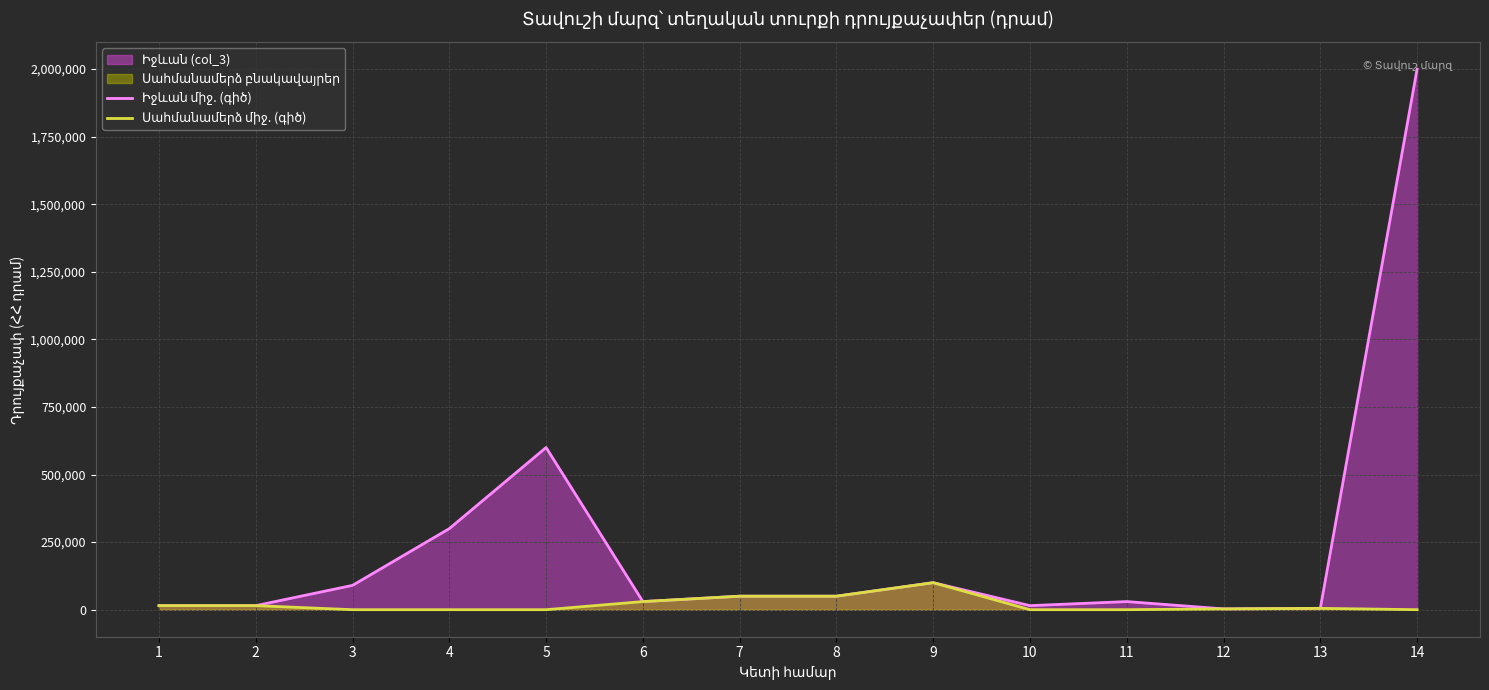

Which series has the largest total across all categories?

Իջևան միջ. (գիծ)